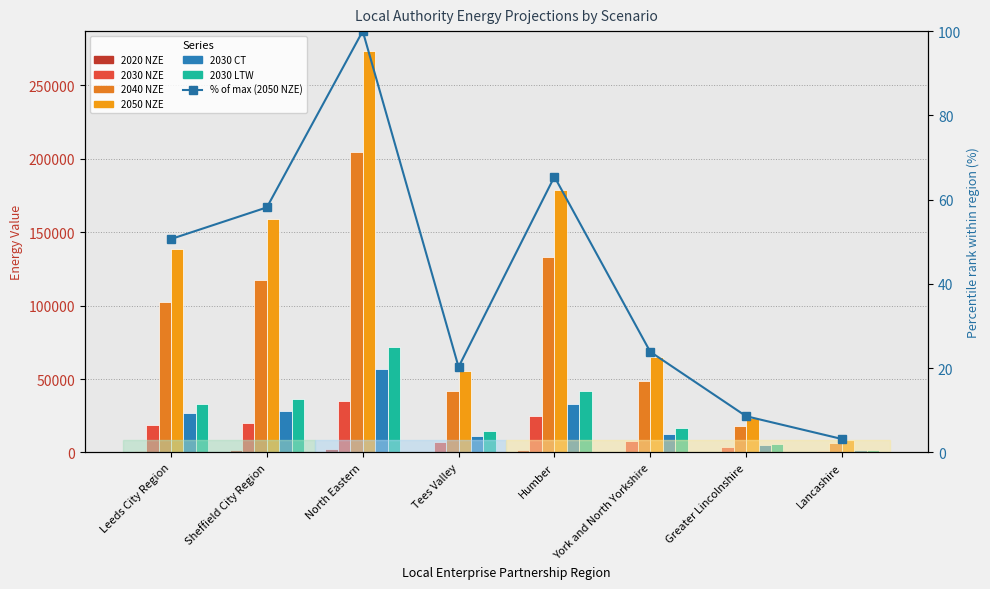

Which series has the widest spread of values?

2050 NZE